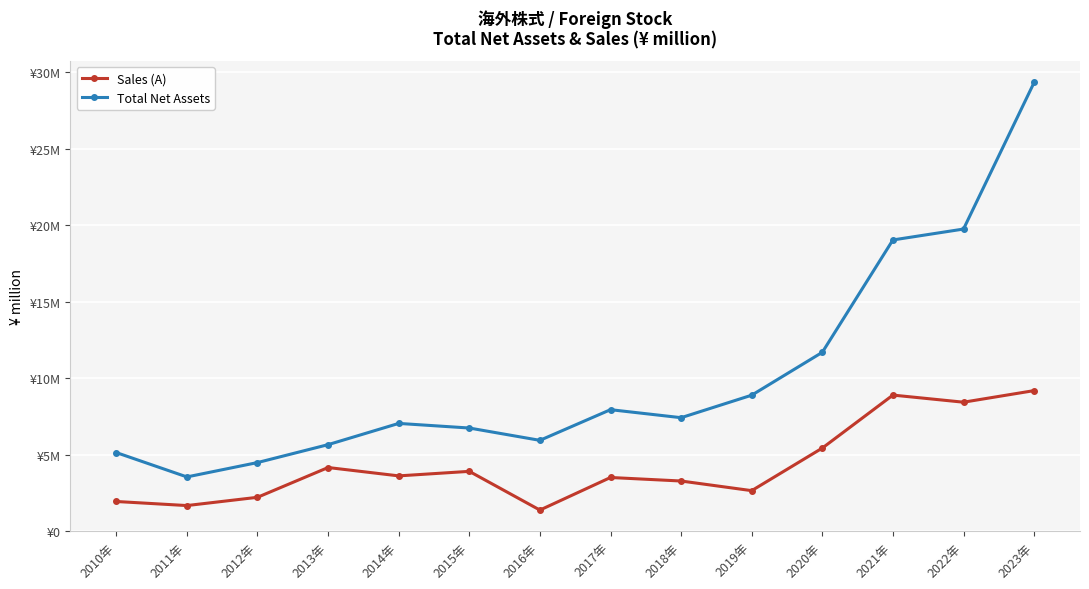

Is this an area chart (filled region under the line)?

No